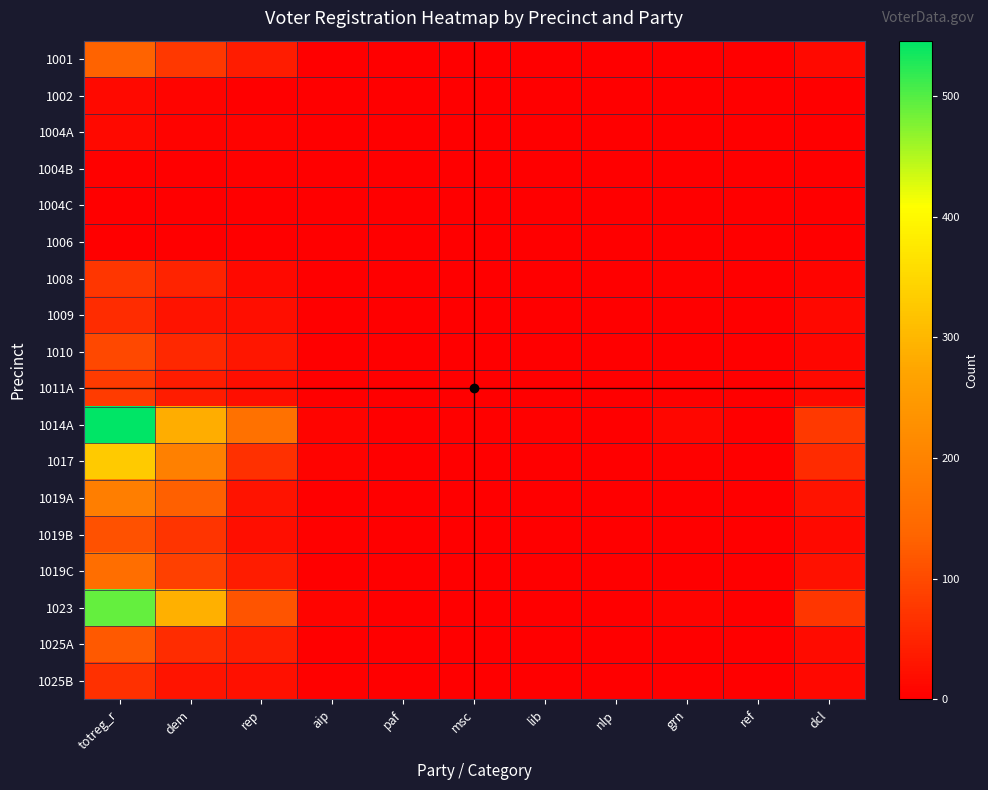

At which category does the chart reach its minimum across all series?

aip